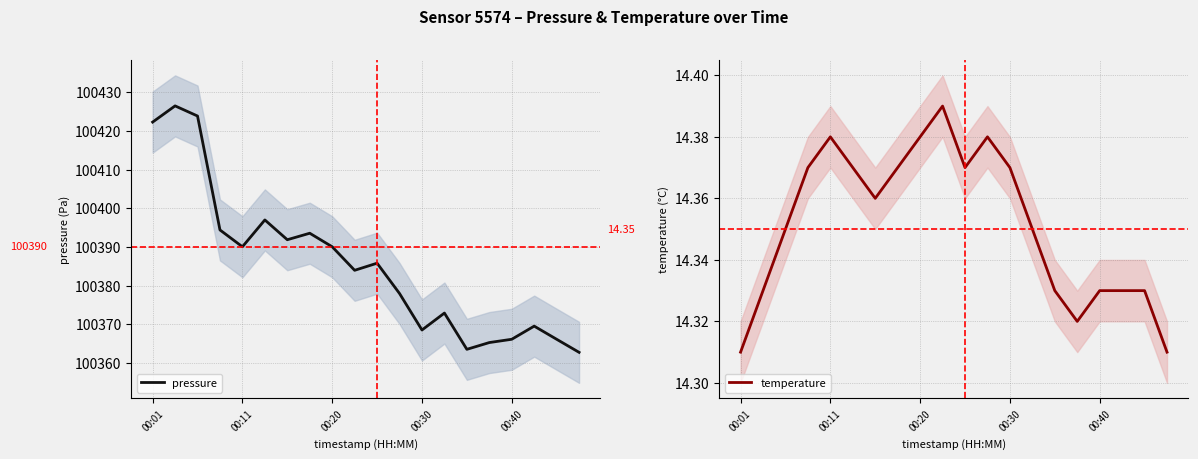

The pressure series shows 100366.1 at 00:40. True or false?

True